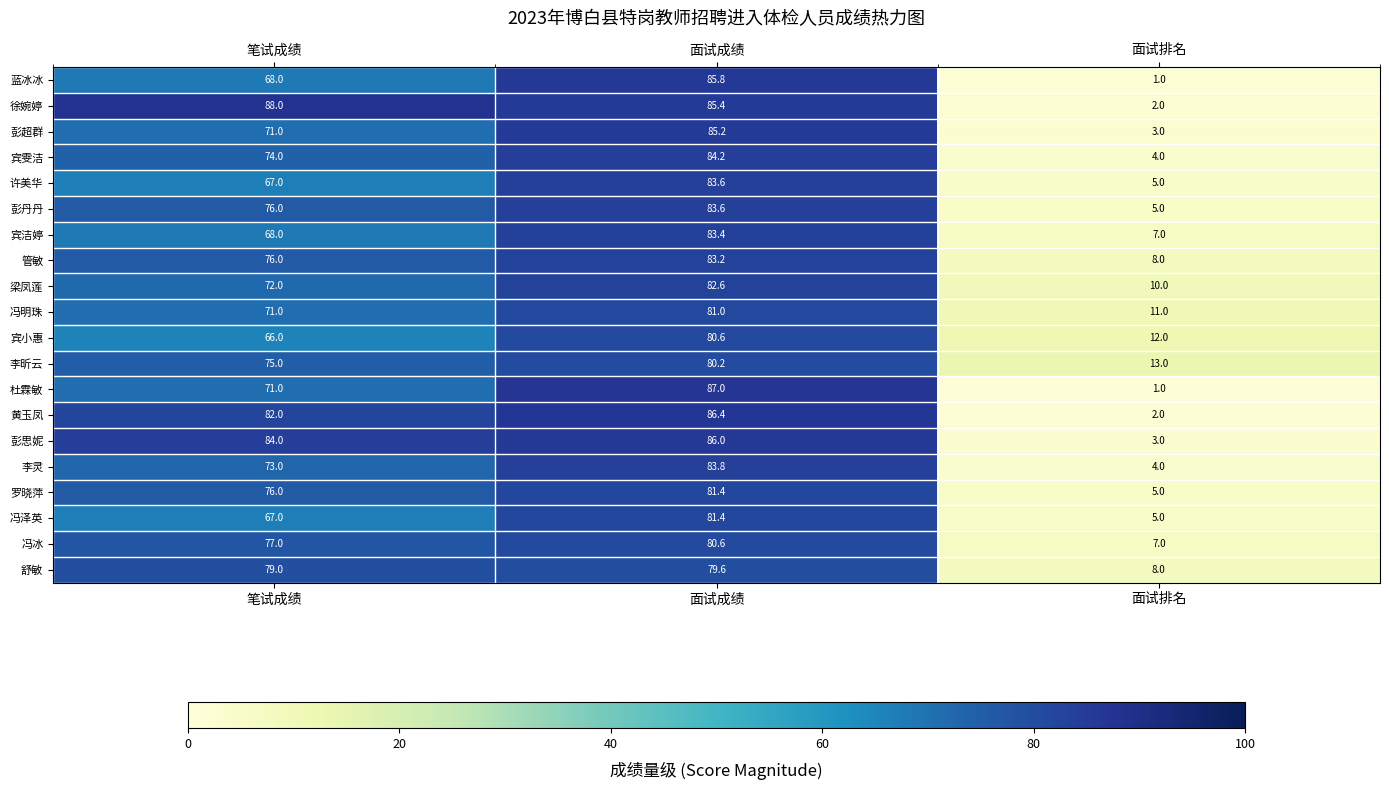

Which label corresponds to the smallest value in the chart?

面试排名